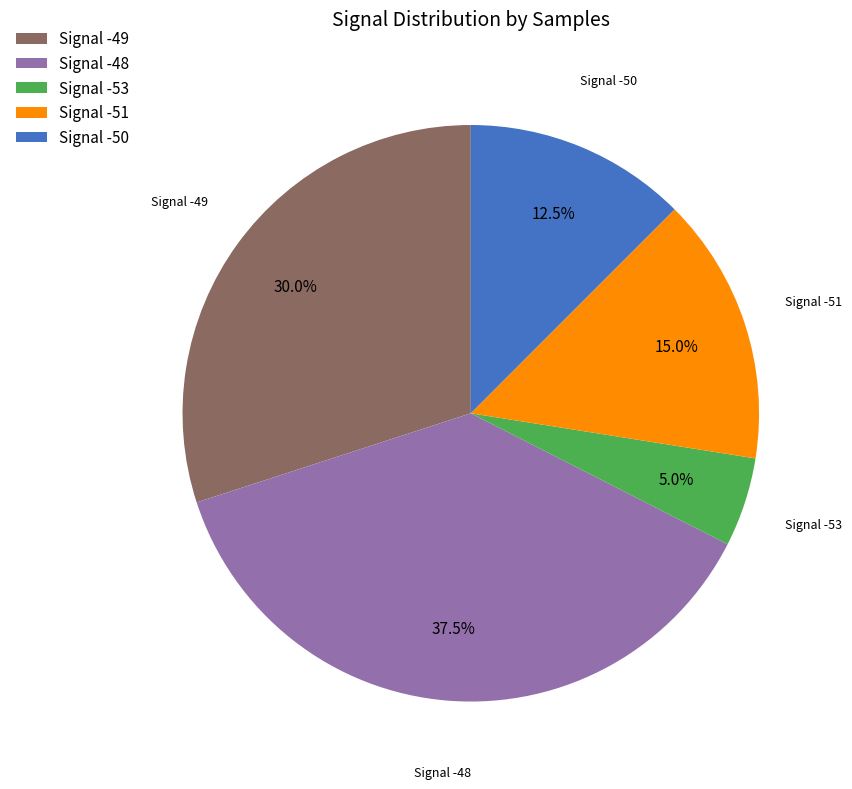

Which slice is the largest?

Signal -48